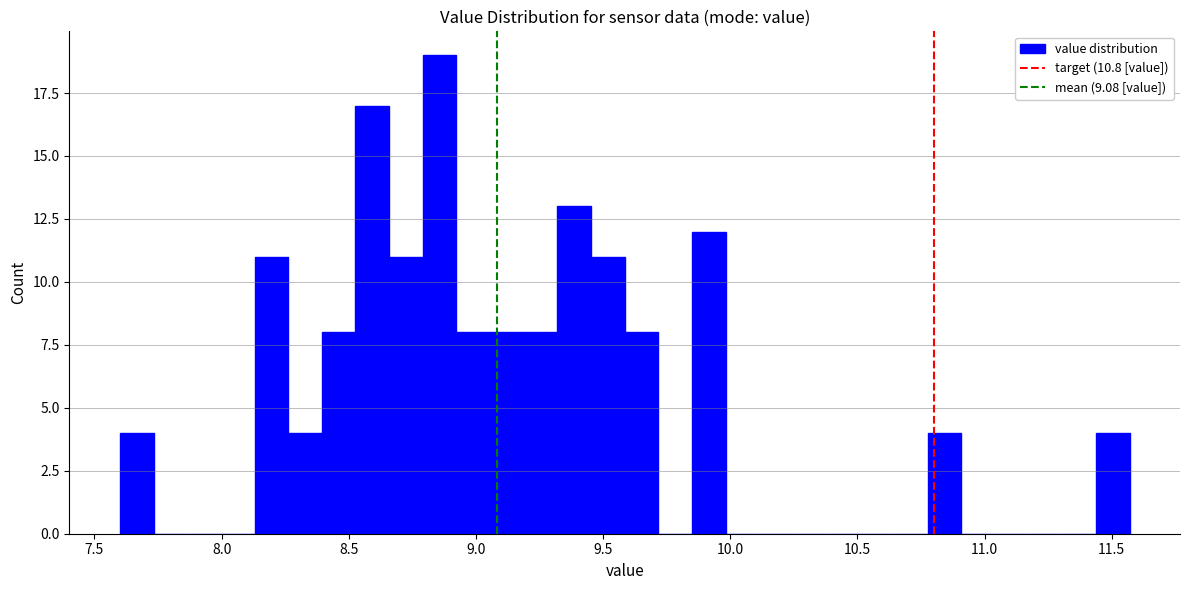

Around what value on the x-axis is the tallest bar? Give the approximate position of its centre, as read against the axis.

8.85